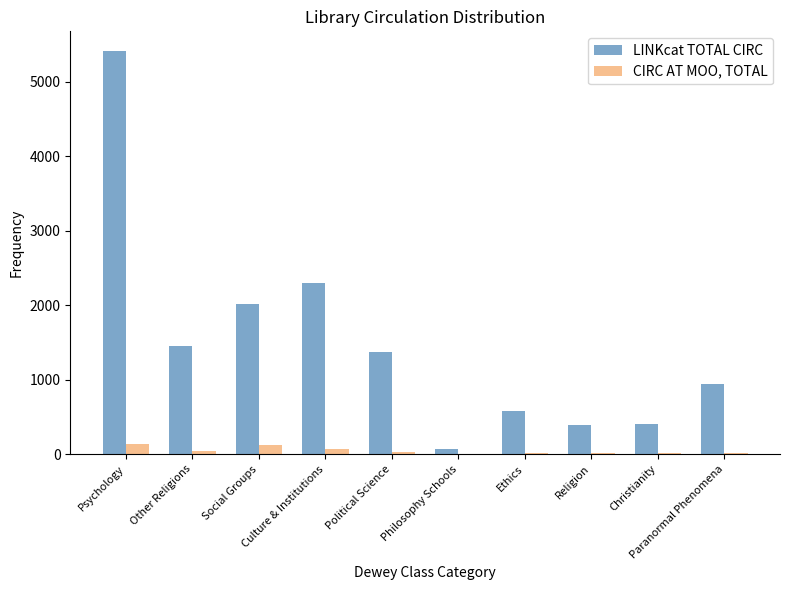

Which label corresponds to the largest value in the chart?

Psychology